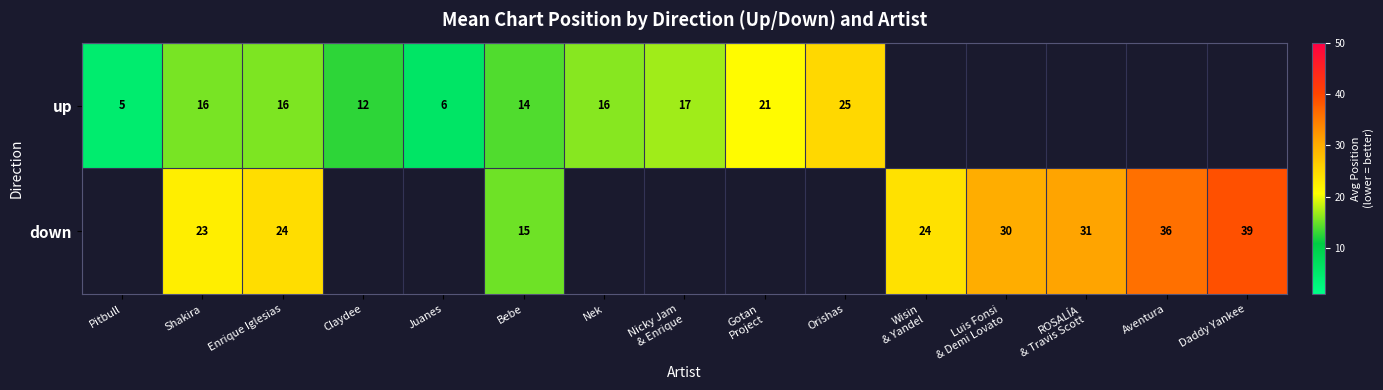

Is the value of down at Nicky Jam & Enrique greater than the value of up at Nek?

No